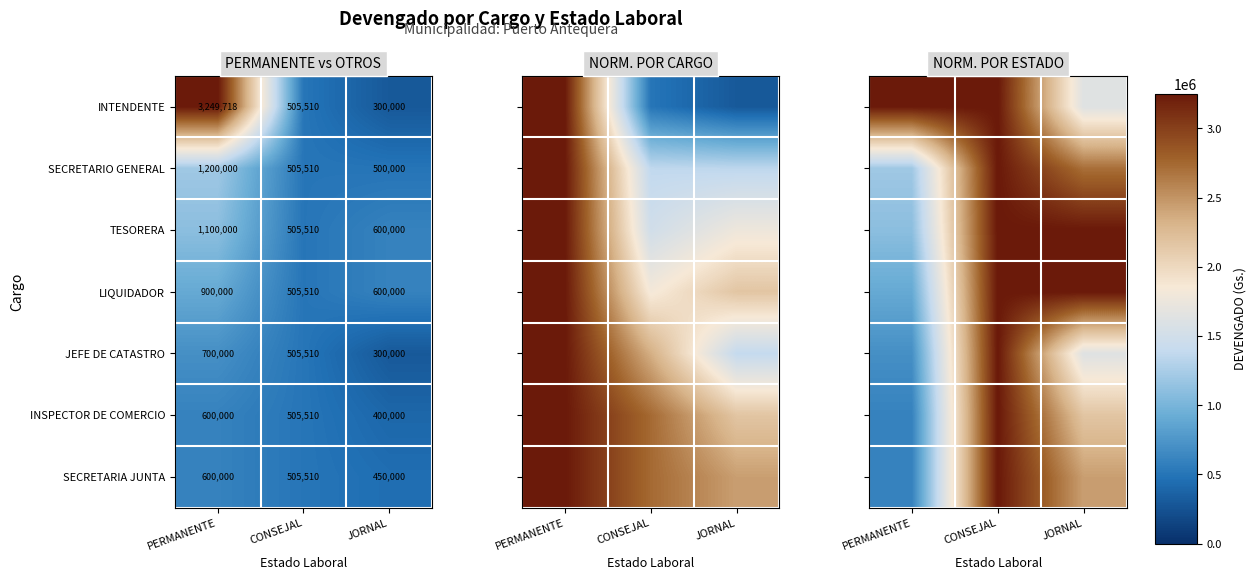

Which label corresponds to the largest value in the chart?

PERMANENTE